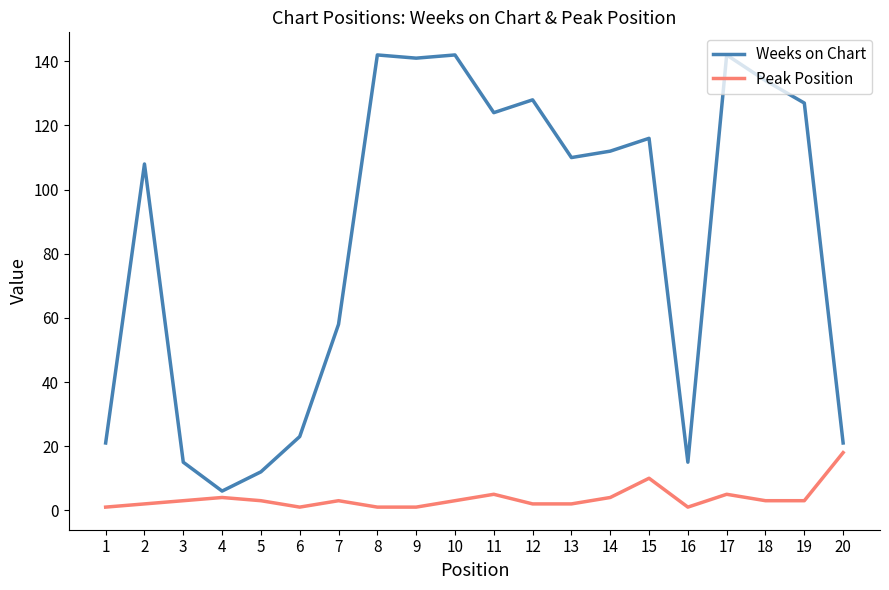

What is the sum of all Peak Position values?

75